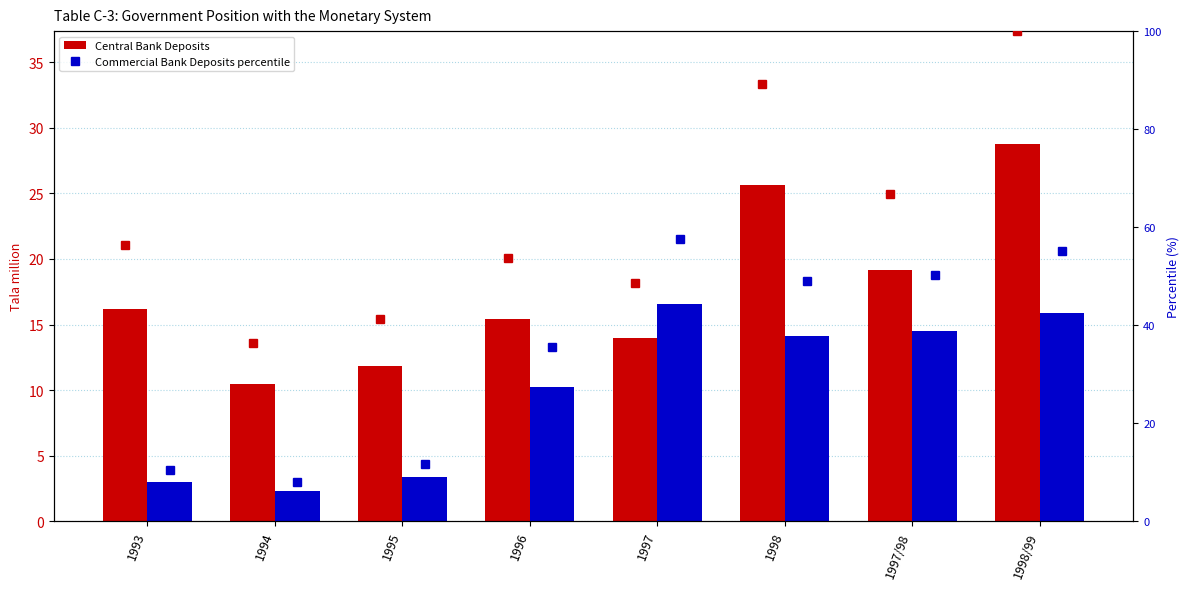

Which series has the largest total across all categories?

Central Bank Deposits percentile